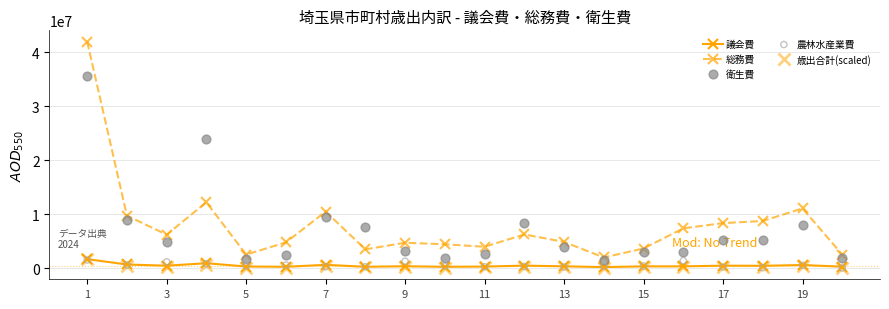

Which series reaches the minimum Y coordinate?

農林水産業費